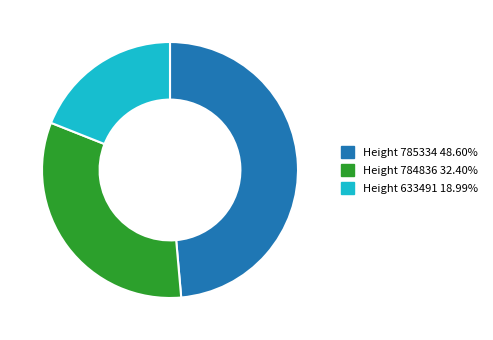

Which slice is the smallest?

Height 633491